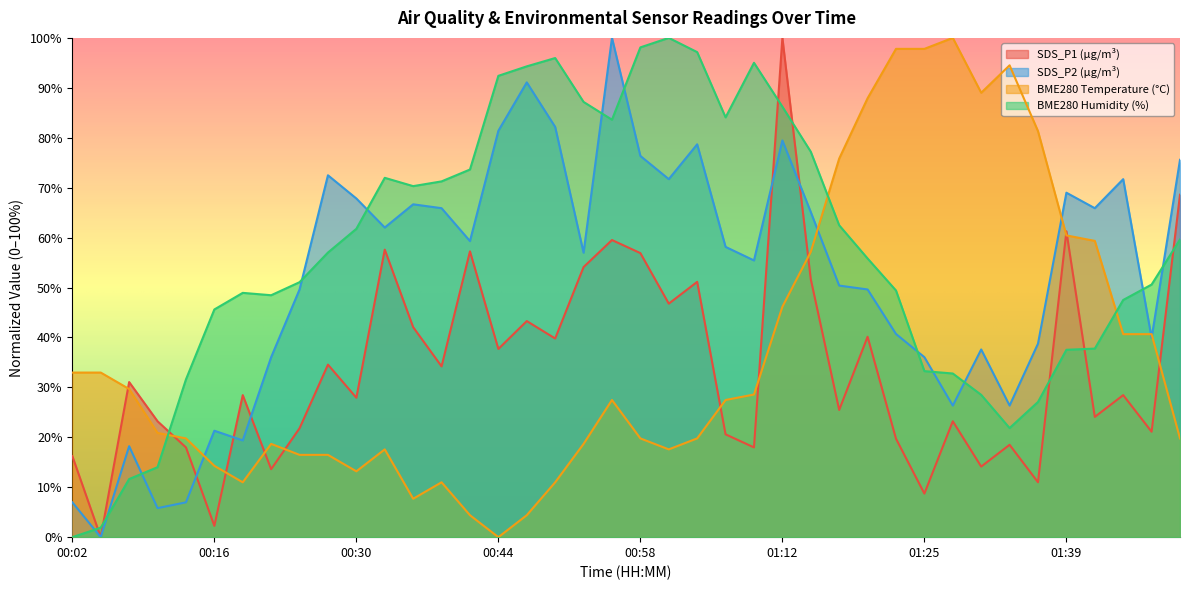

Which category has the lowest value in the SDS_P2 series?

00:05